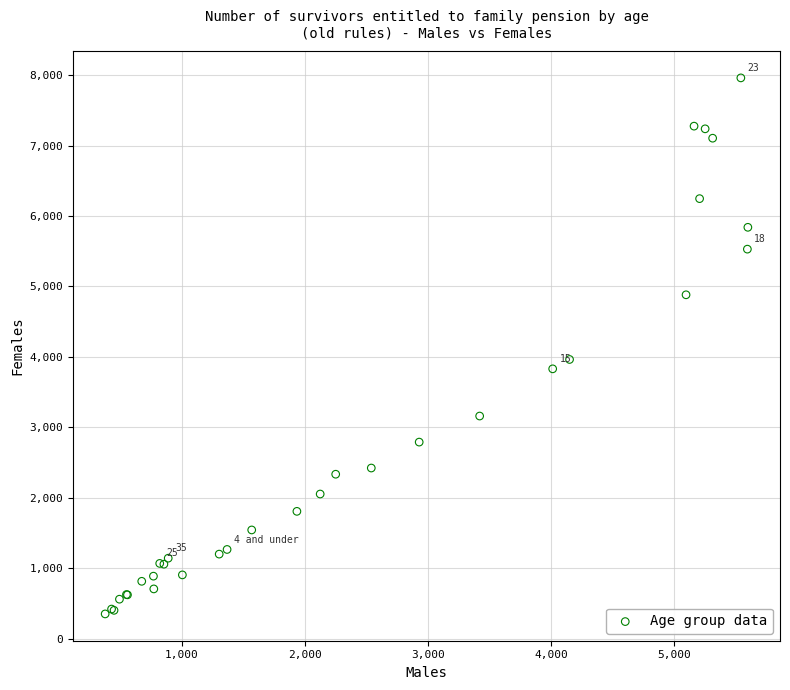

What Y value in the scatter plot is closest to 4156?

3964